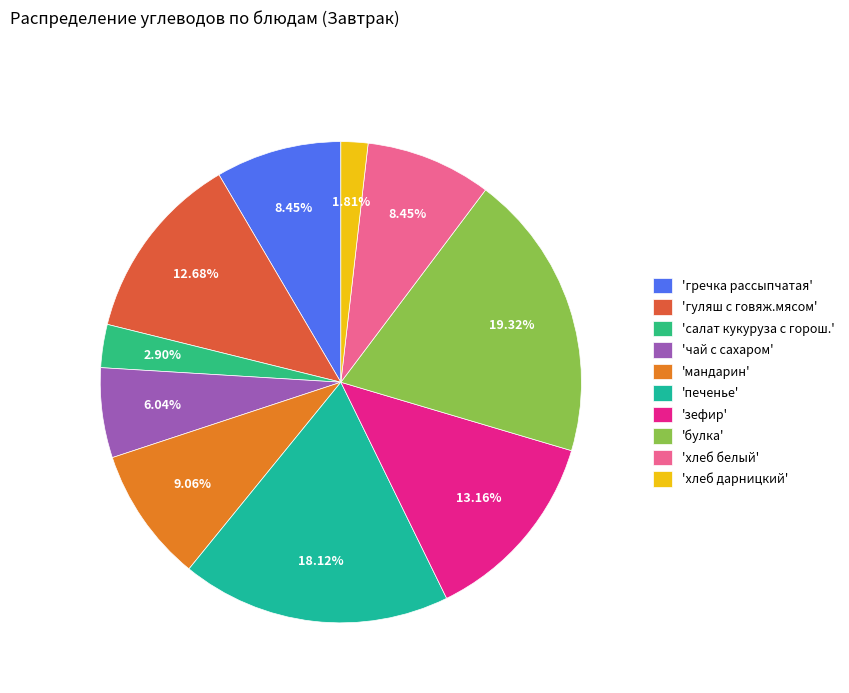

To the nearest percent, what is the difference between the largest and smallest slice percentages?

18%